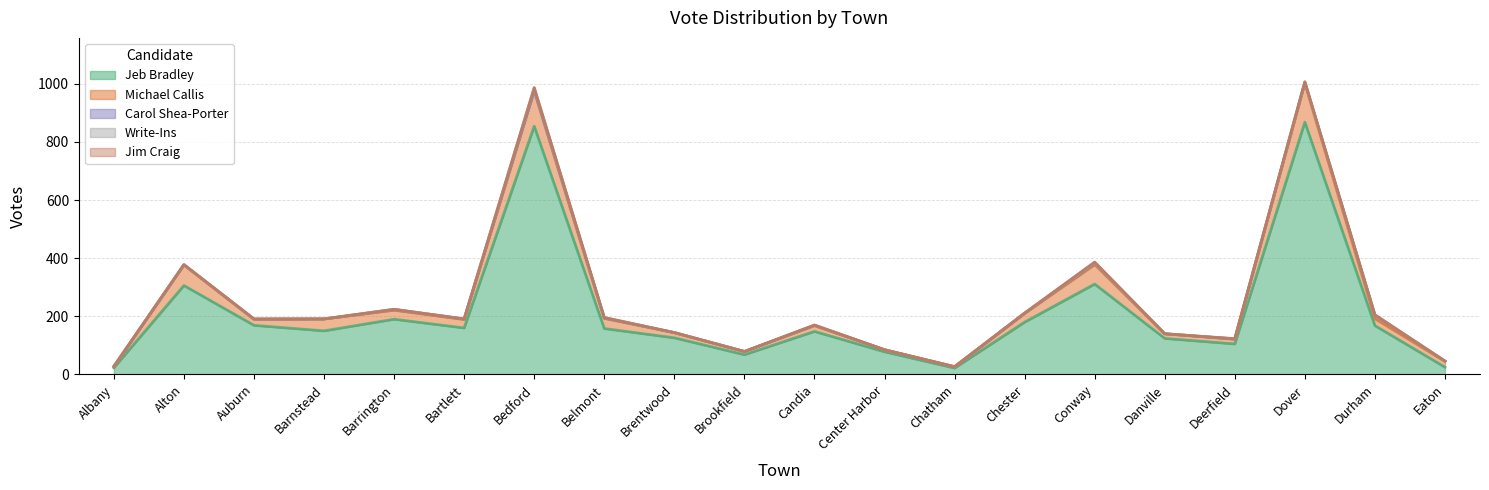

Reading left to right, extract all data points from this chart.

Jeb Bradley: Albany=23	Alton=306	Auburn=169	Barnstead=150	Barrington=190	Bartlett=160	Bedford=854	Belmont=158	Brentwood=126	Brookfield=68	Candia=148	Center Harbor=78	Chatham=22	Chester=180	Conway=311	Danville=124	Deerfield=105	Dover=868	Durham=168	Eaton=25
Michael Callis: Albany=4	Alton=71	Auburn=21	Barnstead=41	Barrington=31	Bartlett=29	Bedford=122	Belmont=35	Brentwood=18	Brookfield=11	Candia=20	Center Harbor=7	Chatham=4	Chester=30	Conway=67	Danville=16	Deerfield=16	Dover=134	Durham=24	Eaton=20
Carol Shea-Porter: Albany=0	Alton=0	Auburn=0	Barnstead=0	Barrington=3	Bartlett=2	Bedford=1	Belmont=1	Brentwood=0	Brookfield=0	Candia=1	Center Harbor=0	Chatham=0	Chester=1	Conway=6	Danville=0	Deerfield=1	Dover=4	Durham=12	Eaton=1
Write-Ins: Albany=1	Alton=1	Auburn=1	Barnstead=0	Barrington=0	Bartlett=0	Bedford=9	Belmont=2	Brentwood=0	Brookfield=0	Candia=1	Center Harbor=0	Chatham=1	Chester=0	Conway=1	Danville=0	Deerfield=1	Dover=0	Durham=1	Eaton=0
Jim Craig: Albany=0	Alton=0	Auburn=0	Barnstead=0	Barrington=0	Bartlett=0	Bedford=1	Belmont=0	Brentwood=0	Brookfield=0	Candia=0	Center Harbor=0	Chatham=0	Chester=0	Conway=2	Danville=0	Deerfield=0	Dover=1	Durham=0	Eaton=0